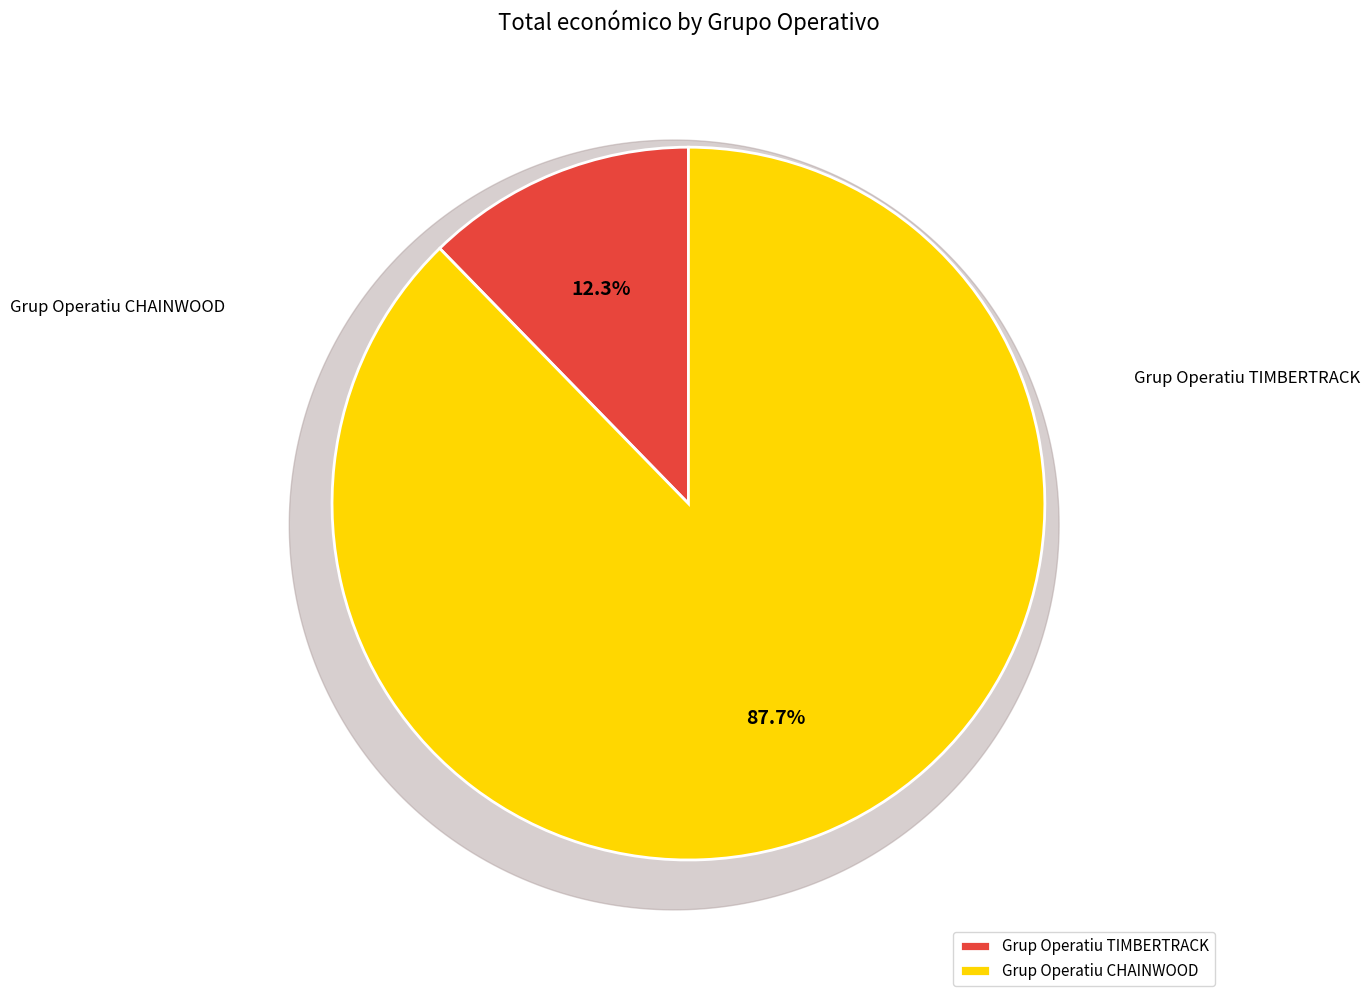

Which category has the smallest portion of the pie?

Grup Operatiu TIMBERTRACK